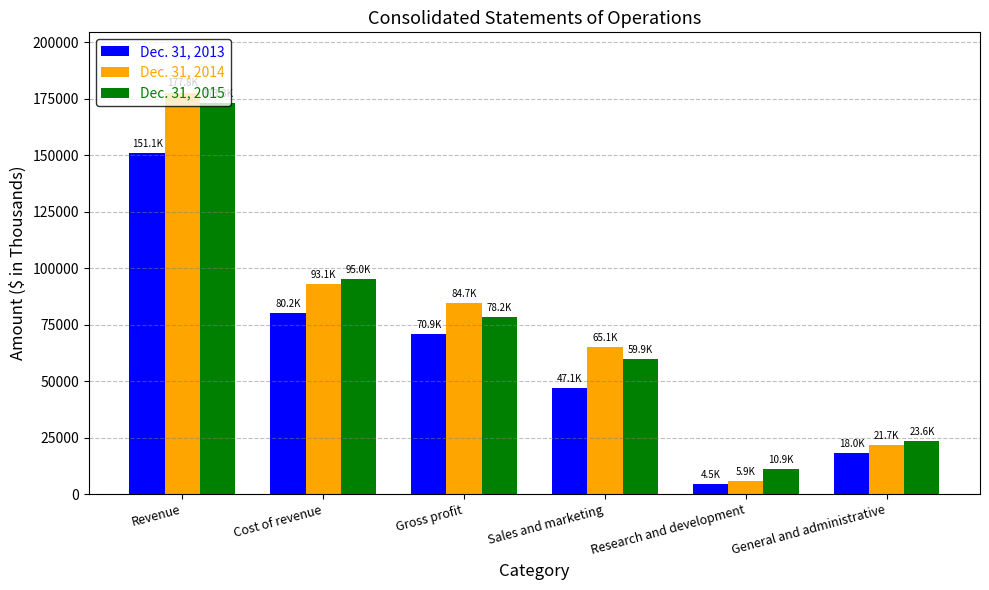

True or false: Dec. 31, 2015 has a value of 23584 at General and administrative.

True